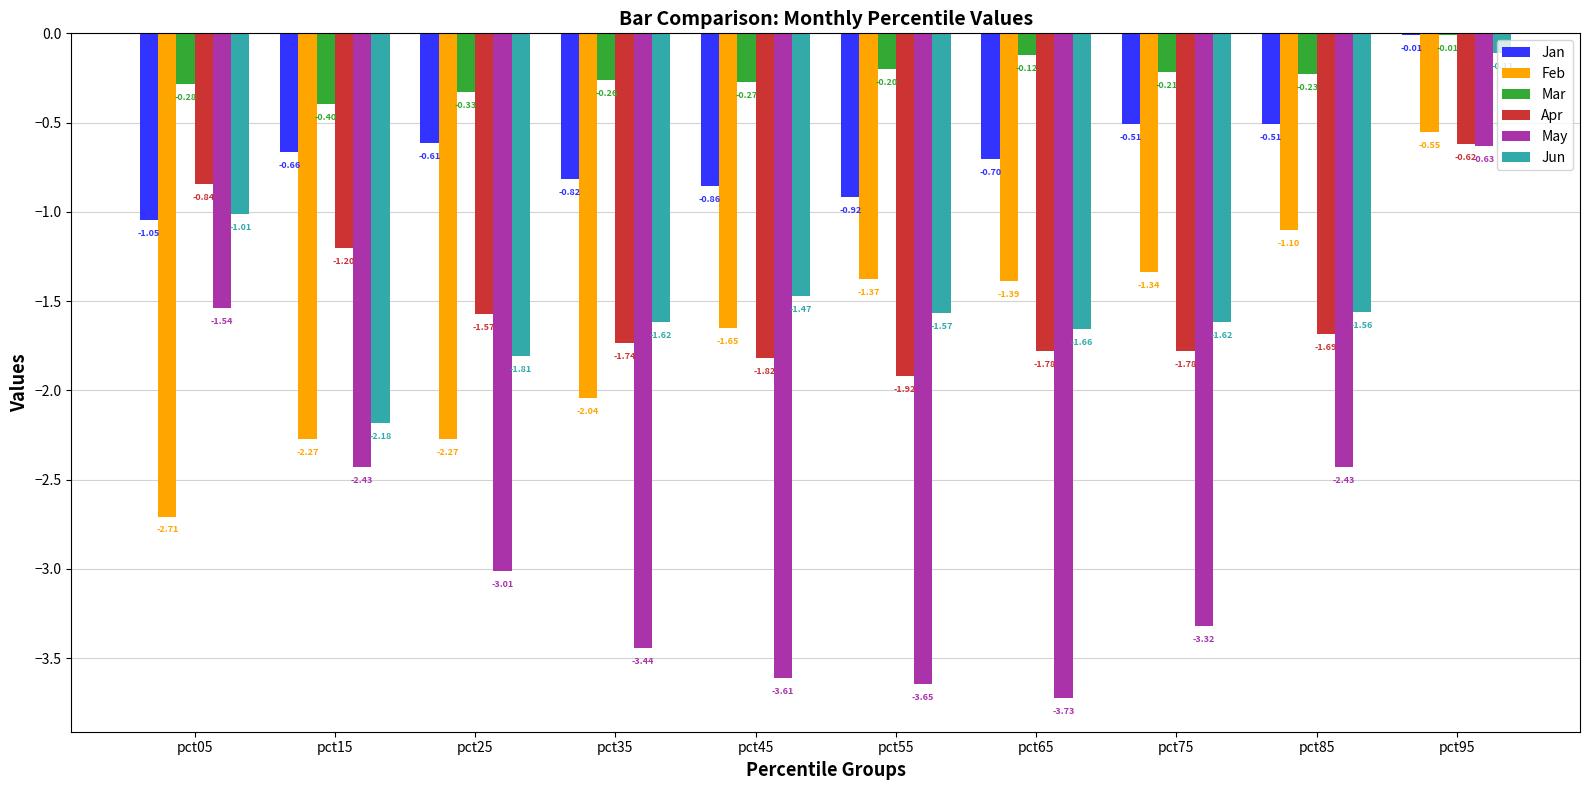

Is the value of Jan at pct65 greater than the value of Mar at pct55?

No